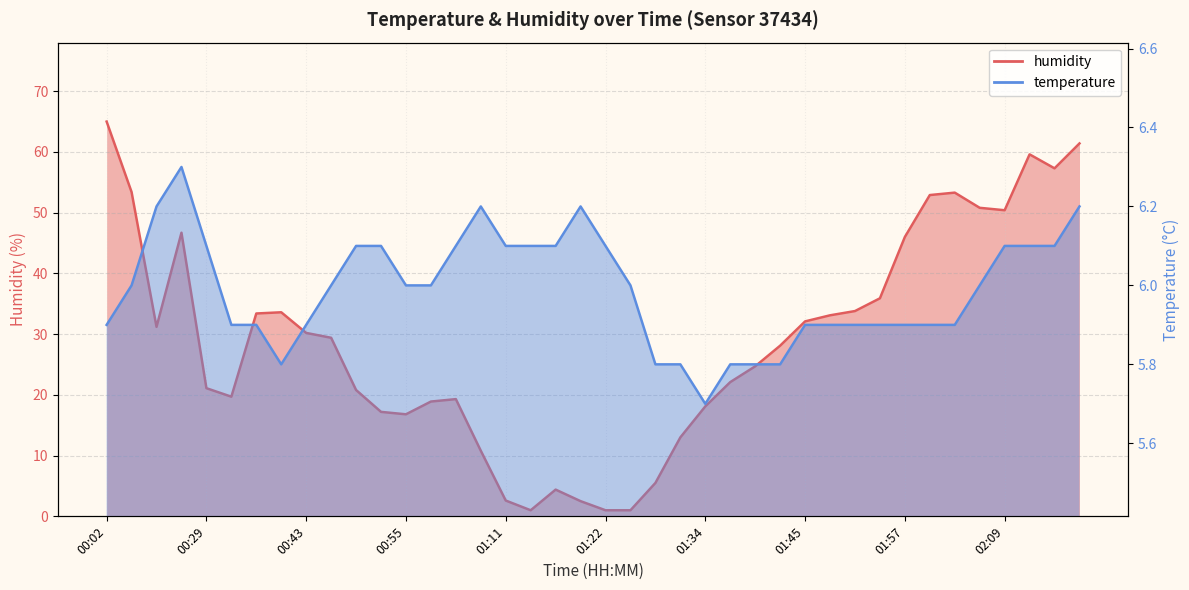

At which label does temperature first exceed 6?

00:14